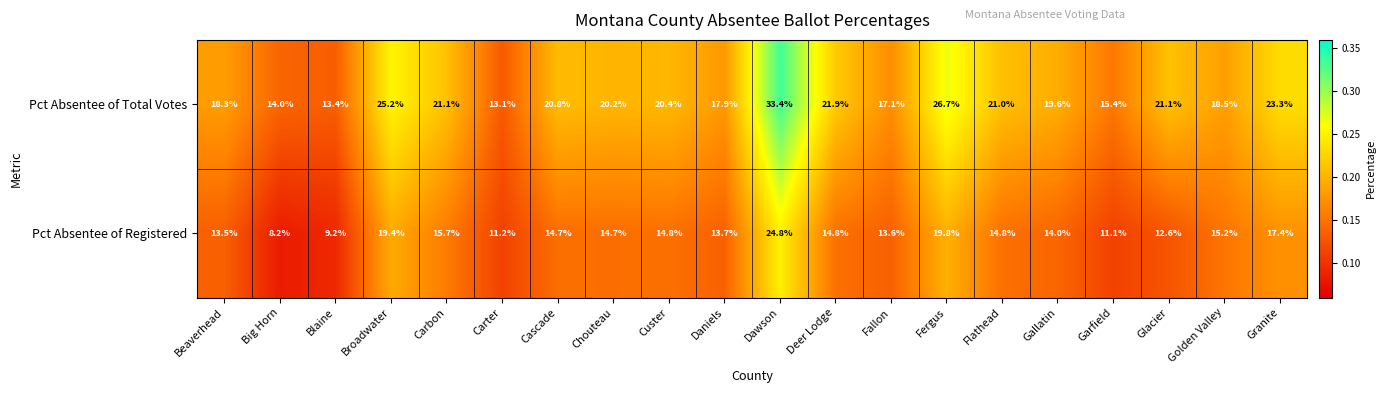

What is the sum of the Pct Absentee of Registered values at Carbon and Granite?

33.1